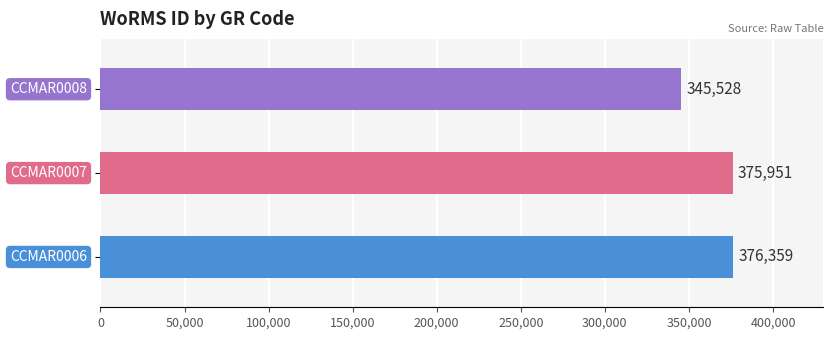

What is the change in value from CCMAR0007 to CCMAR0008?

-30423